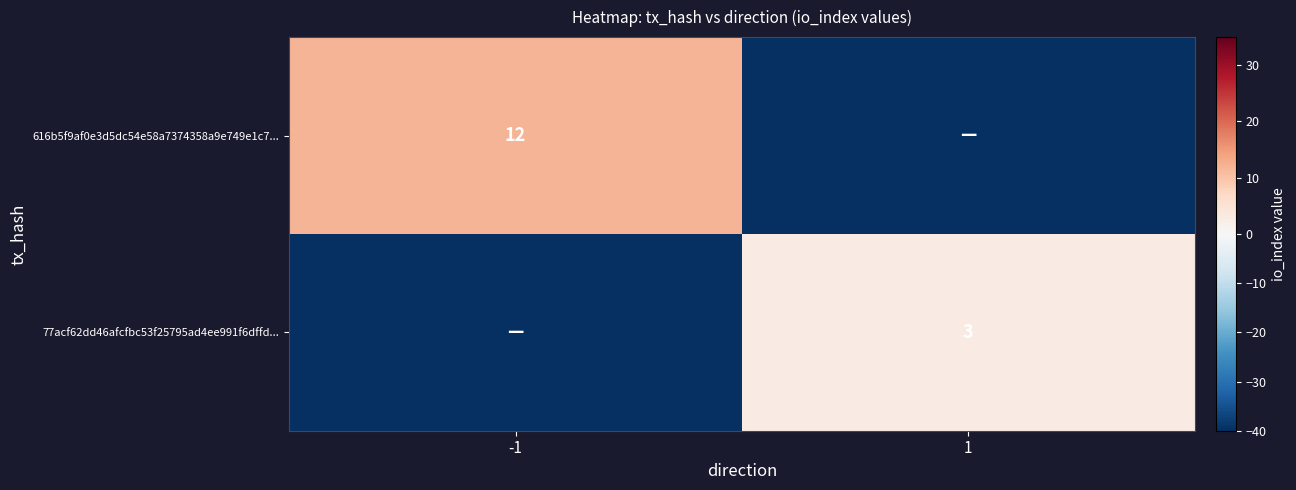

True or false: 616b5f9af0e3d5dc54e58a7374358a9e749e1c7... has a value of 16 at -1.

False